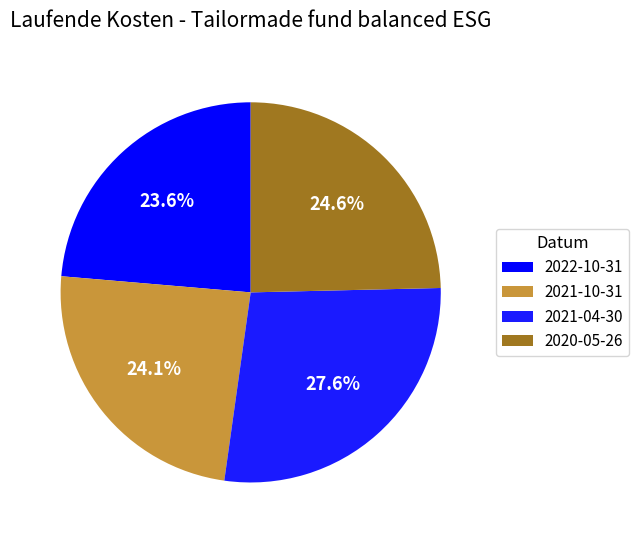

To the nearest percent, what is the average slice percentage?

25%